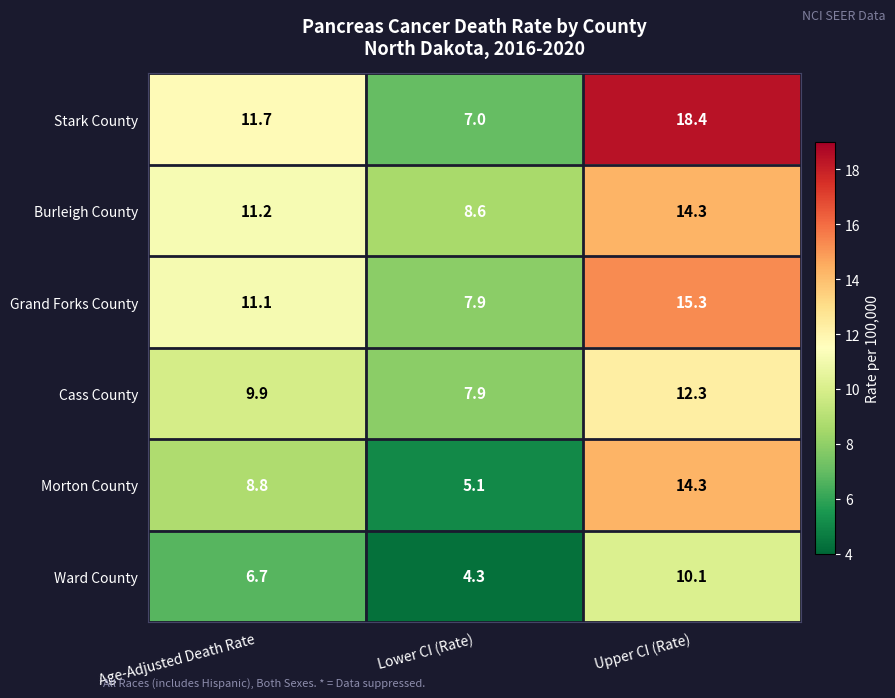

Reading left to right, transcribe all the data shown in this chart.

Stark County: 11.7	7.0	18.4
Burleigh County: 11.2	8.6	14.3
Grand Forks County: 11.1	7.9	15.3
Cass County: 9.9	7.9	12.3
Morton County: 8.8	5.1	14.3
Ward County: 6.7	4.3	10.1